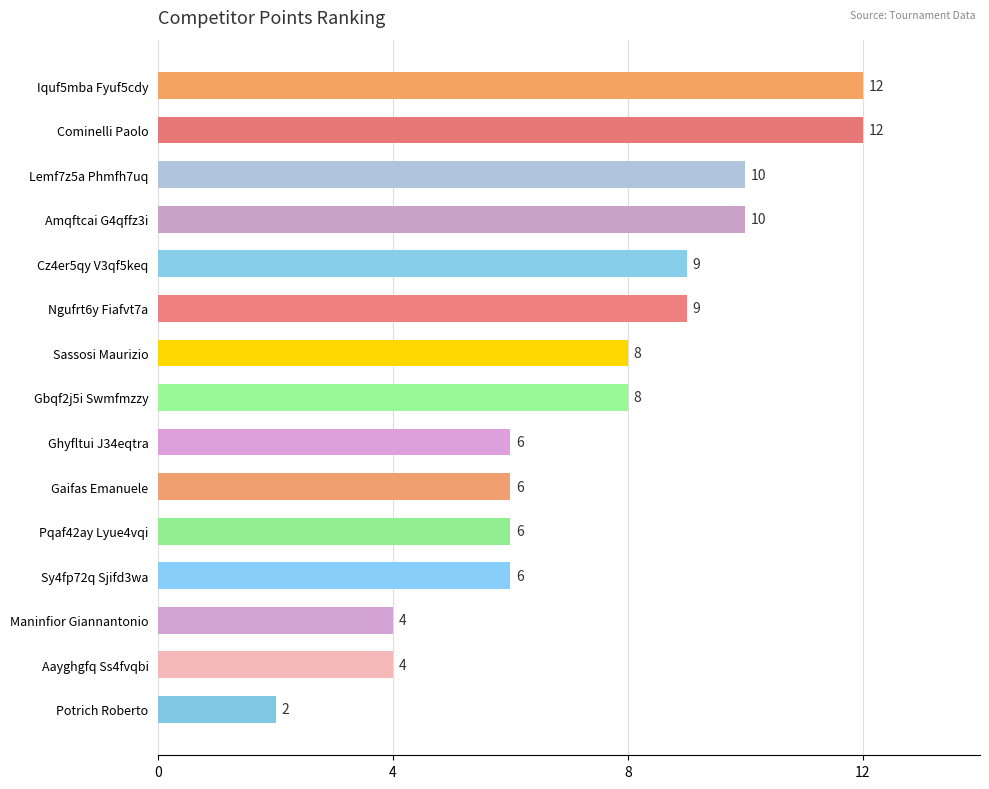

What is the change in value from Cz4er5qy V3qf5keq to Maninfior Giannantonio?

-5